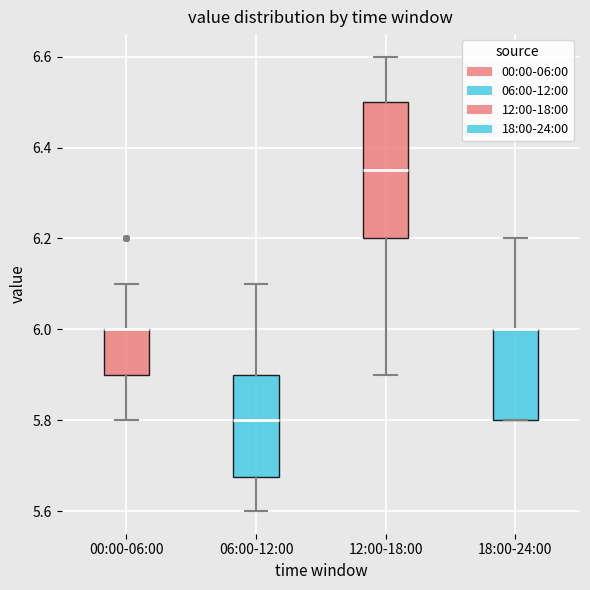

Reading left to right, read every box against the y-axis: the position of its median line, the range the box covers, and the ends of its whiskers. The values are not printed on the chart, so give them approximately, as read against the axis.

00:00-06:00: median 6.00 (drawn on the box's upper edge), box 5.90 to 6.00, whiskers 5.80 to 6.10
06:00-12:00: median 5.80, box 5.68 to 5.90, whiskers 5.60 to 6.10
12:00-18:00: median 6.36, box 6.20 to 6.50, whiskers 5.90 to 6.60
18:00-24:00: median 6.00 (drawn on the box's upper edge), box 5.80 to 6.00, whiskers 5.80 to 6.20